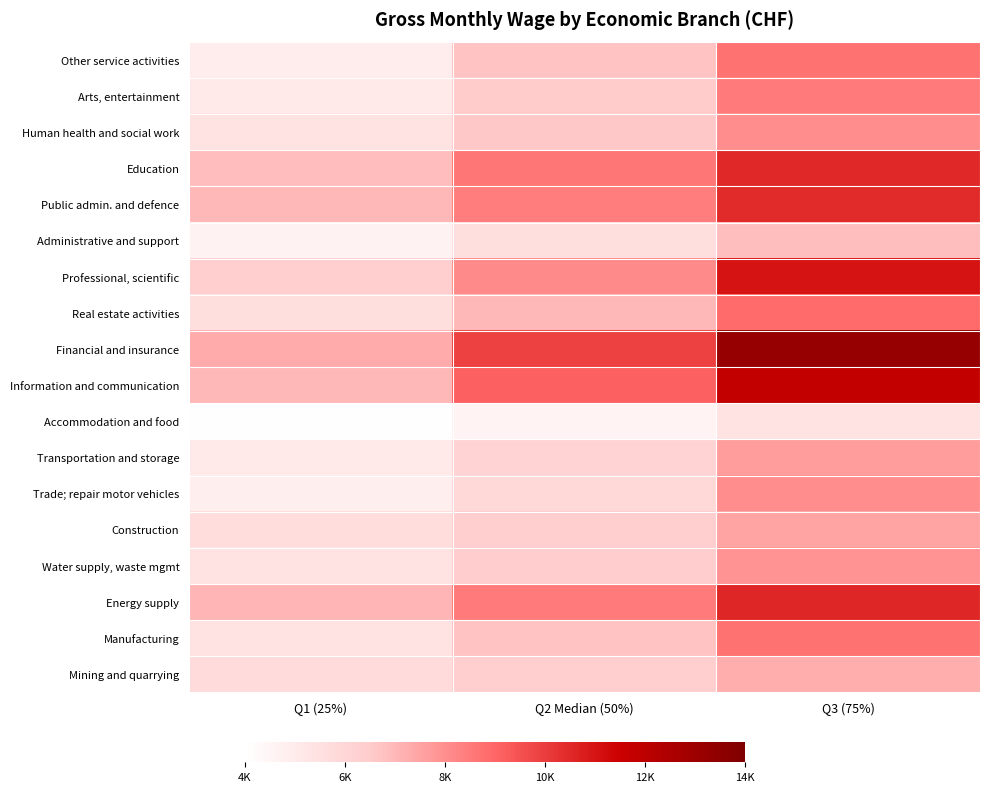

Reading left to right, transcribe all the data shown in this chart.

Mining and quarrying: Q1 (25%)=5740	Q2 Median (50%)=6369	Q3 (75%)=7243
Manufacturing: Q1 (25%)=5442	Q2 Median (50%)=6717	Q3 (75%)=8714
Energy supply: Q1 (25%)=7051	Q2 Median (50%)=8494	Q3 (75%)=10527
Water supply, waste mgmt: Q1 (25%)=5393	Q2 Median (50%)=6447	Q3 (75%)=7916
Construction: Q1 (25%)=5667	Q2 Median (50%)=6410	Q3 (75%)=7480
Trade; repair motor vehicles: Q1 (25%)=4827	Q2 Median (50%)=5897	Q3 (75%)=8049
Transportation and storage: Q1 (25%)=5064	Q2 Median (50%)=6115	Q3 (75%)=7665
Accommodation and food: Q1 (25%)=4046	Q2 Median (50%)=4587	Q3 (75%)=5379
Information and communication: Q1 (25%)=6989	Q2 Median (50%)=9131	Q3 (75%)=11756
Financial and insurance: Q1 (25%)=7291	Q2 Median (50%)=9882	Q3 (75%)=13257
Real estate activities: Q1 (25%)=5635	Q2 Median (50%)=7005	Q3 (75%)=8889
Professional, scientific: Q1 (25%)=6365	Q2 Median (50%)=8110	Q3 (75%)=11010
Administrative and support: Q1 (25%)=4662	Q2 Median (50%)=5614	Q3 (75%)=6838
Public admin. and defence: Q1 (25%)=7005	Q2 Median (50%)=8433	Q3 (75%)=10450
Education: Q1 (25%)=6859	Q2 Median (50%)=8577	Q3 (75%)=10497
Human health and social work: Q1 (25%)=5438	Q2 Median (50%)=6609	Q3 (75%)=8062
Arts, entertainment: Q1 (25%)=5071	Q2 Median (50%)=6509	Q3 (75%)=8500
Other service activities: Q1 (25%)=4933	Q2 Median (50%)=6700	Q3 (75%)=8700